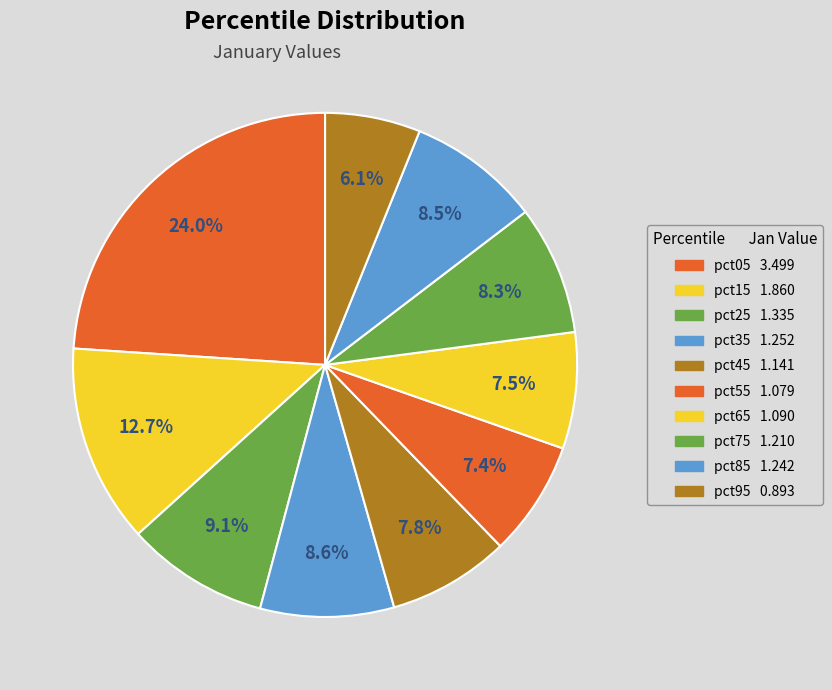

Which has a higher value, pct75 or pct85?

pct85